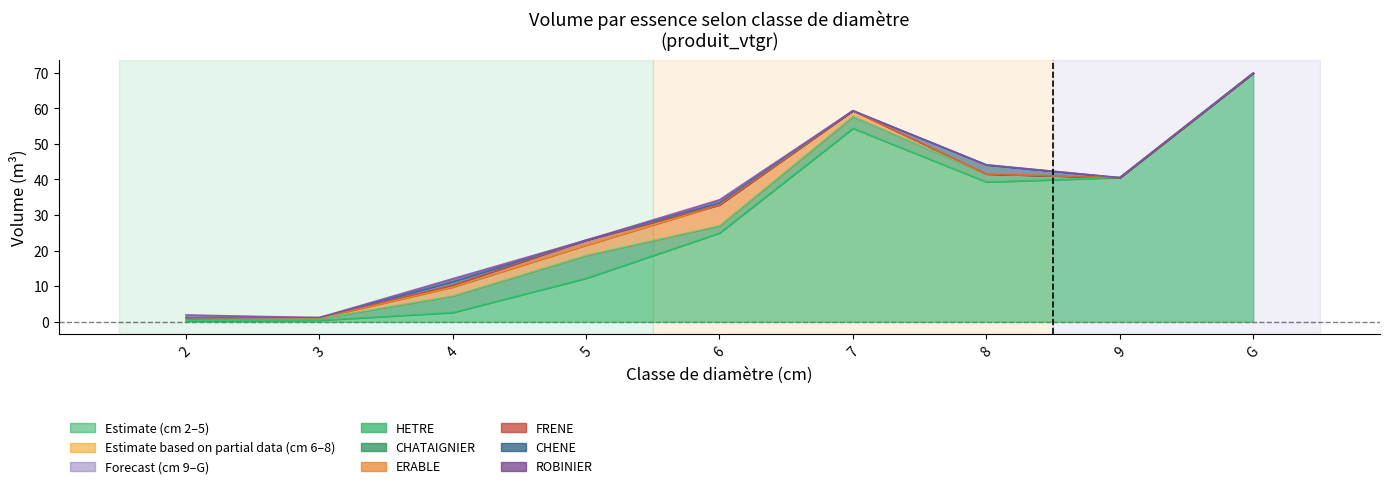

What is the difference between the second highest and minimum values in the FRENE series?

0.5